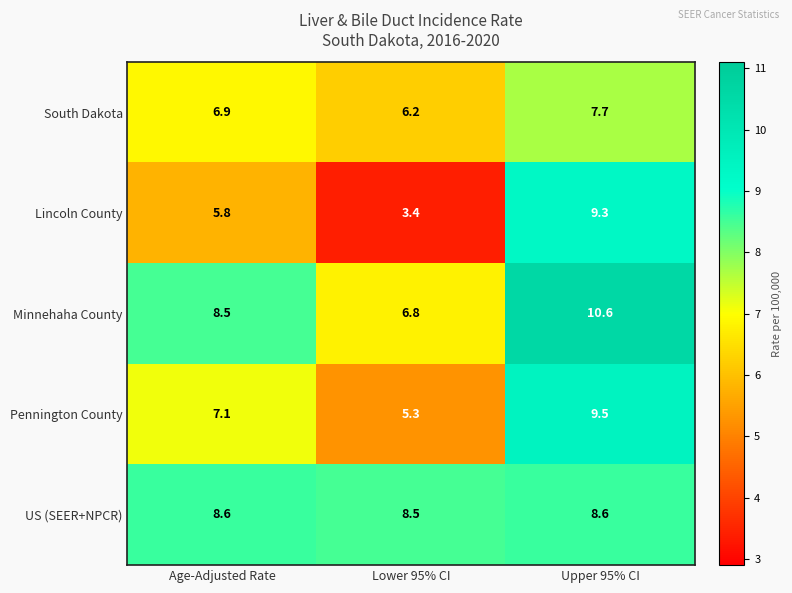

Read the US (SEER+NPCR) value at Upper 95% CI.

8.6